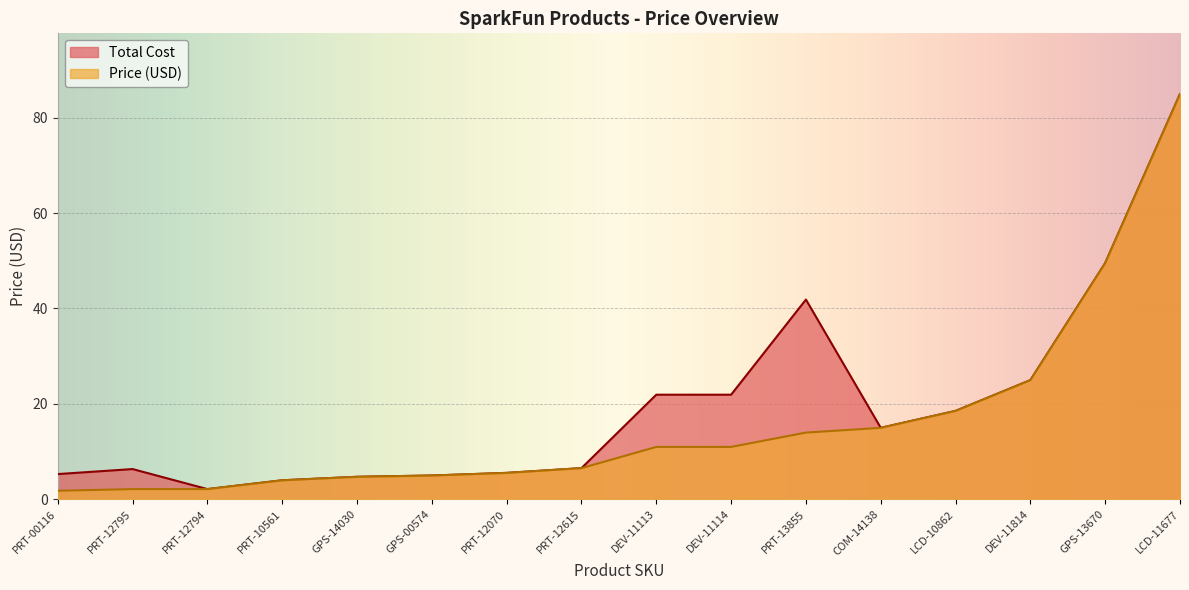

The Price (USD) series shows 12.4 at LCD-10862. True or false?

False